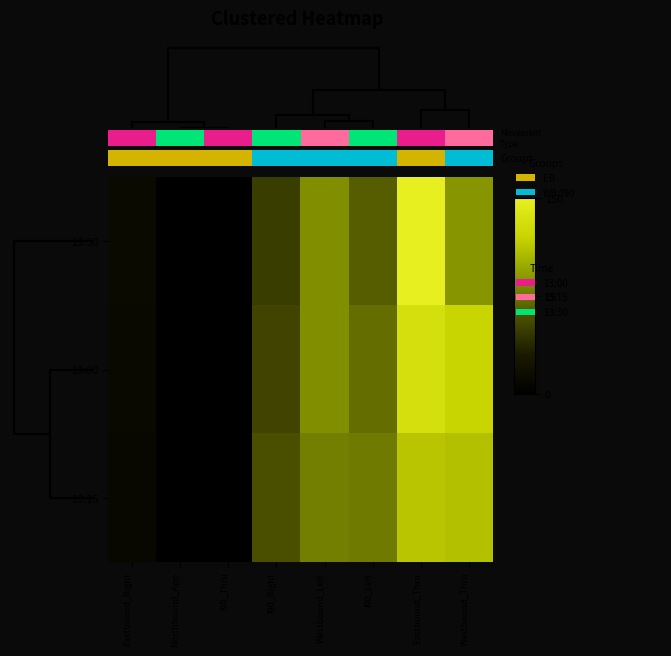

At I90_Left, list the series in order from smallest to largest.

13:30, 13:00, 13:15